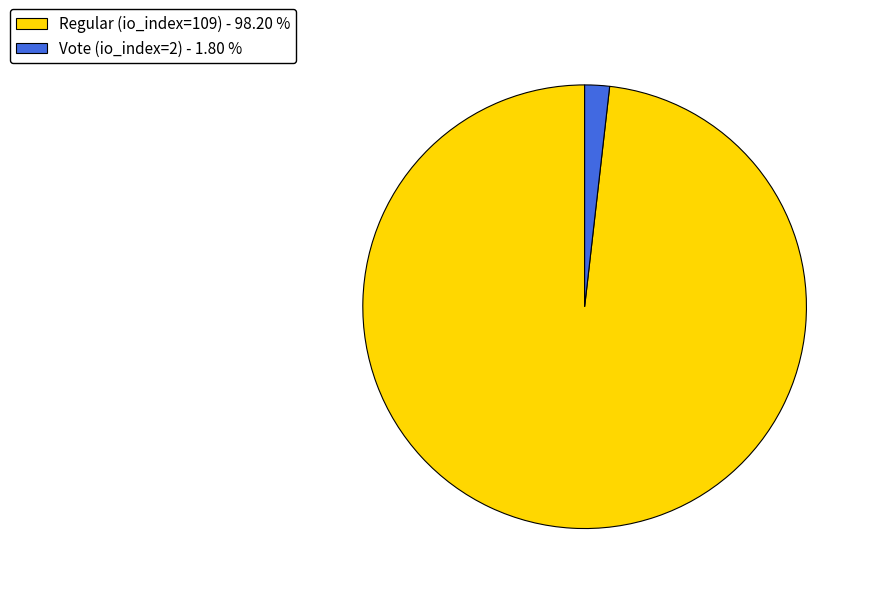

Which slice represents more than half of the pie?

Regular (io_index=109)